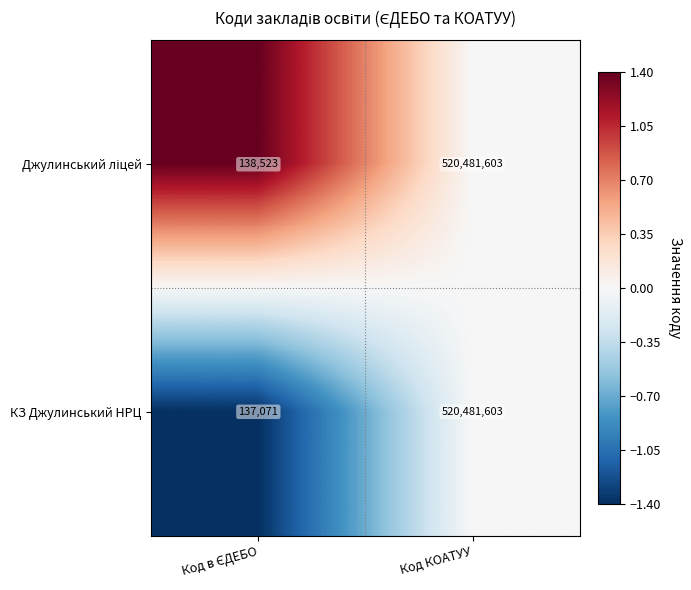

What is the highest value of the КЗ Джулинський НРЦ series?

520481603